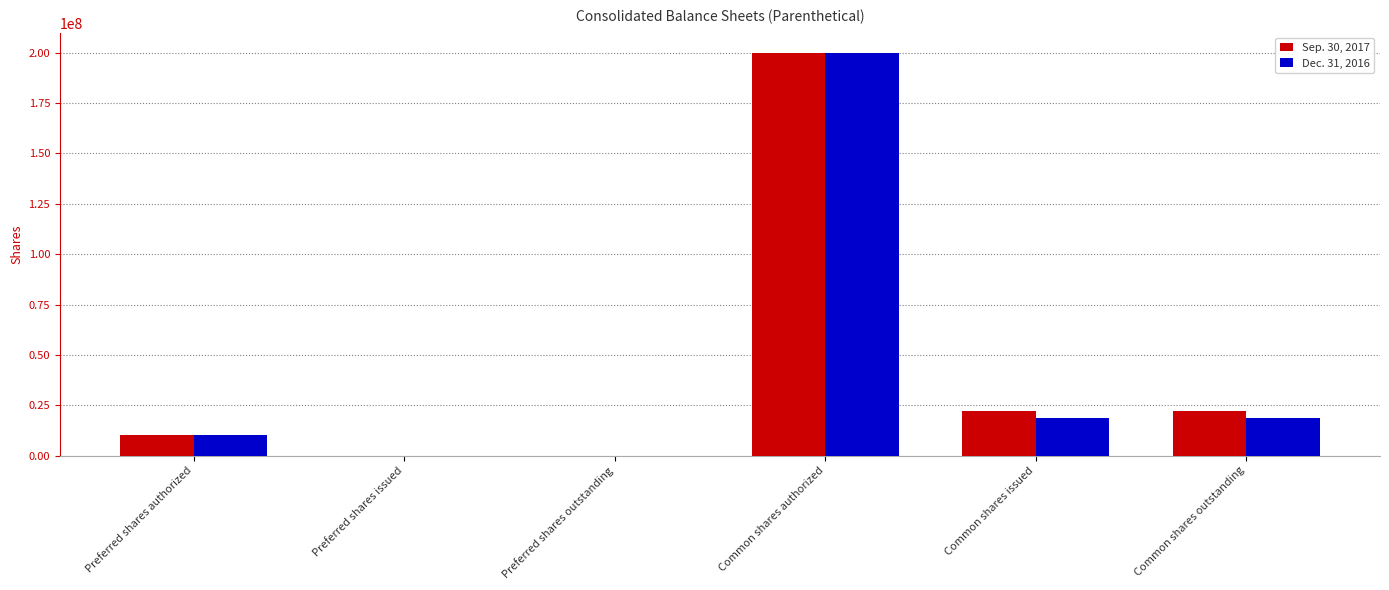

The Dec. 31, 2016 series shows 117041029 at Common shares authorized. True or false?

False